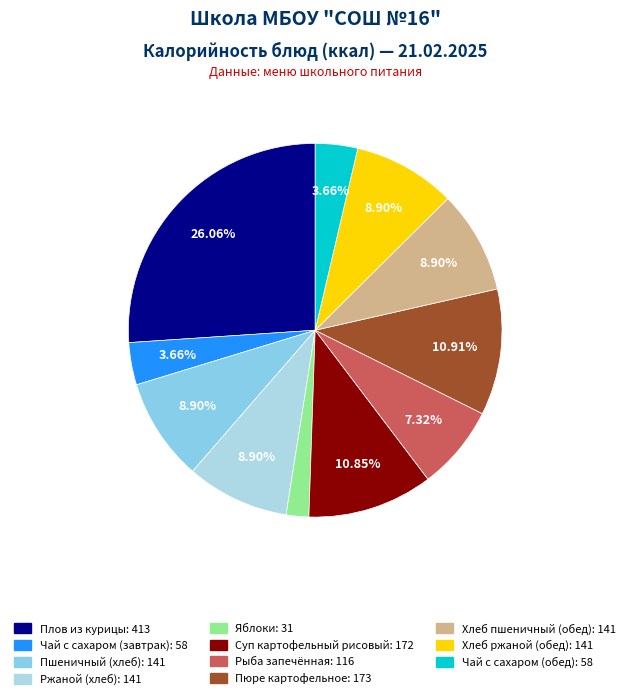

Is there any slice that represents more than half of the pie?

No